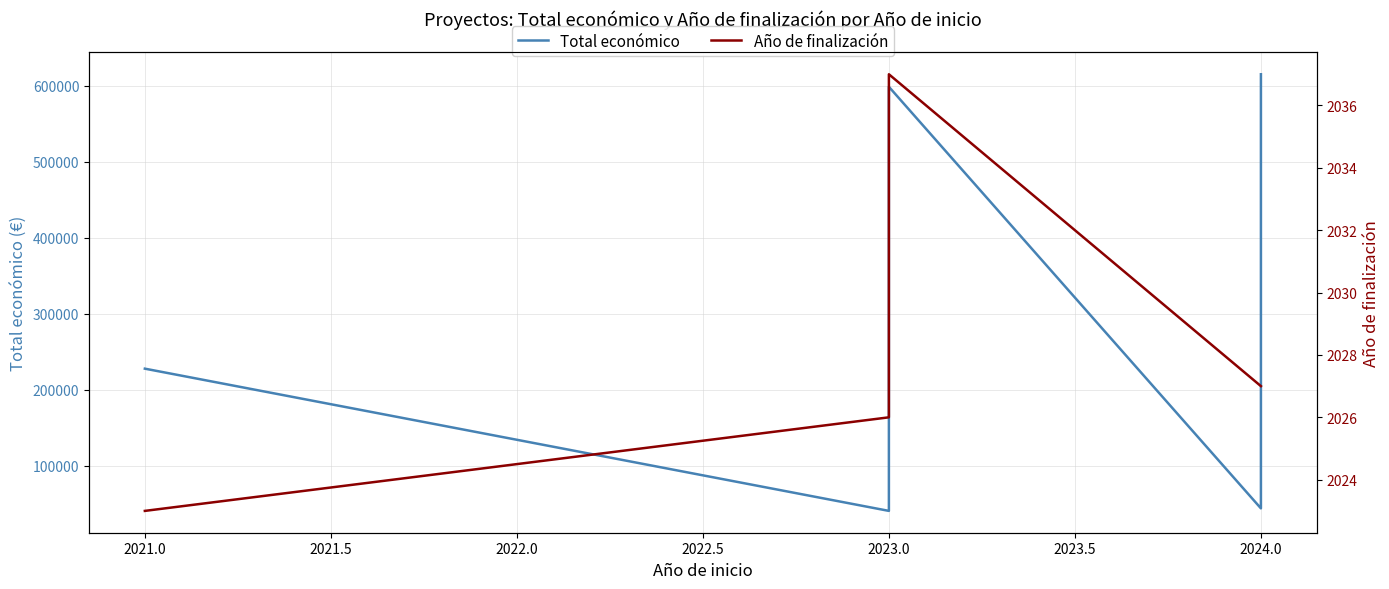

The value of Total económico at 2023.0 is 223662. True or false?

False